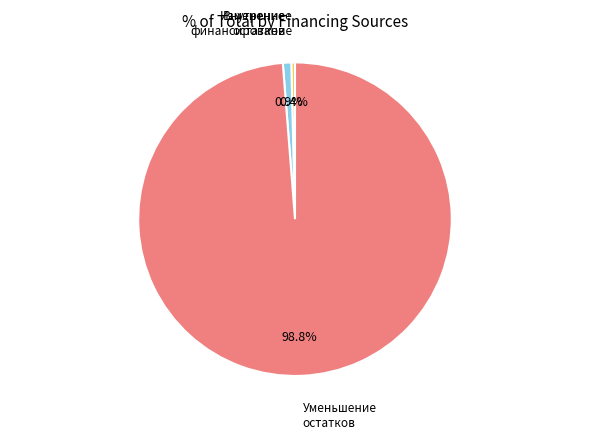

Is there any slice that represents more than half of the pie?

Yes